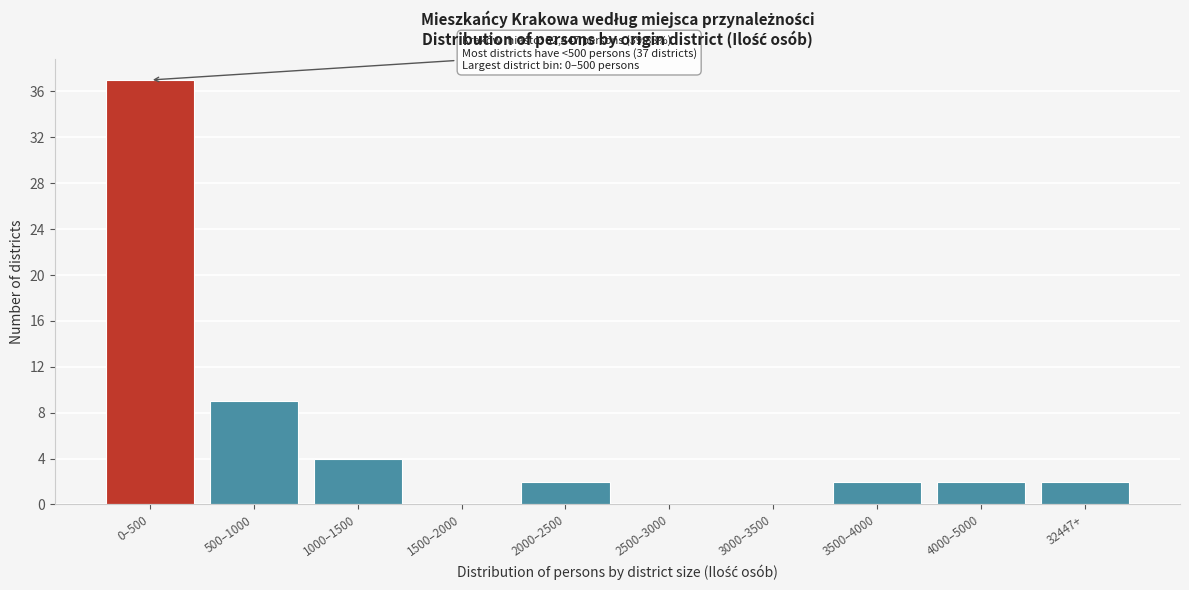

Reading left to right, transcribe all the data shown in this chart.

0–500=37	500–1000=9	1000–1500=4	1500–2000=0	2000–2500=2	2500–3000=0	3000–3500=0	3500–4000=2	4000–5000=2	32447+=2